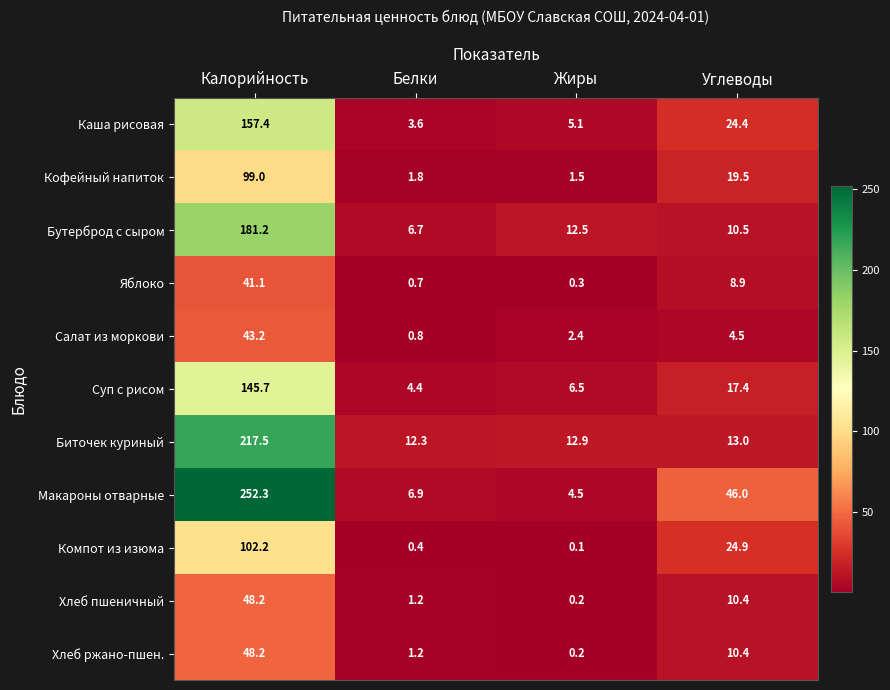

How many categories are shown in the chart?

4